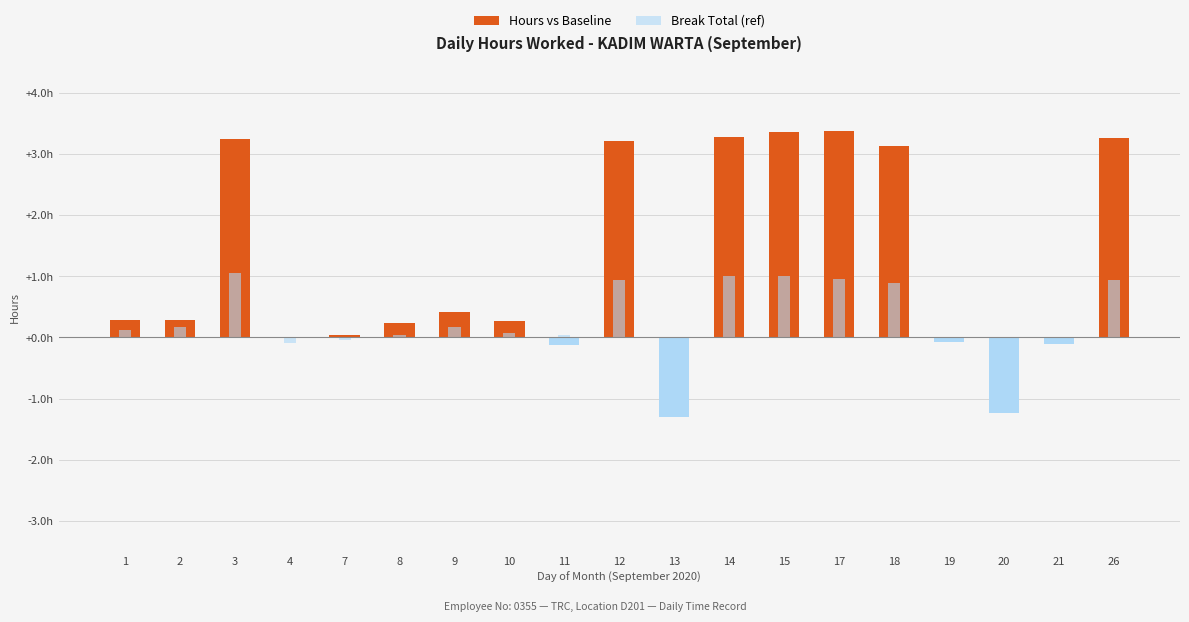

What is the value of the Hours vs Baseline bar at the 3rd from the left?

3.2